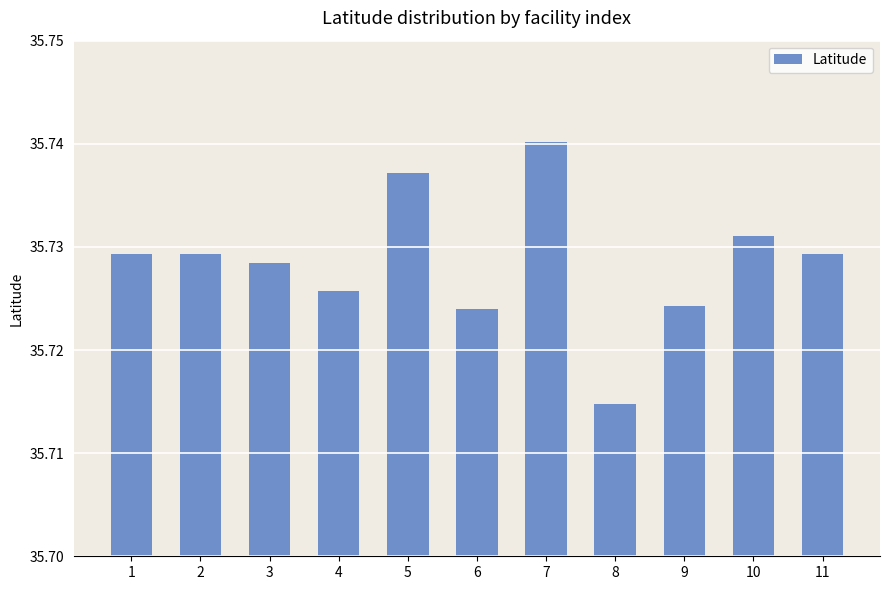

Which has a higher value, 10 or 4?

10